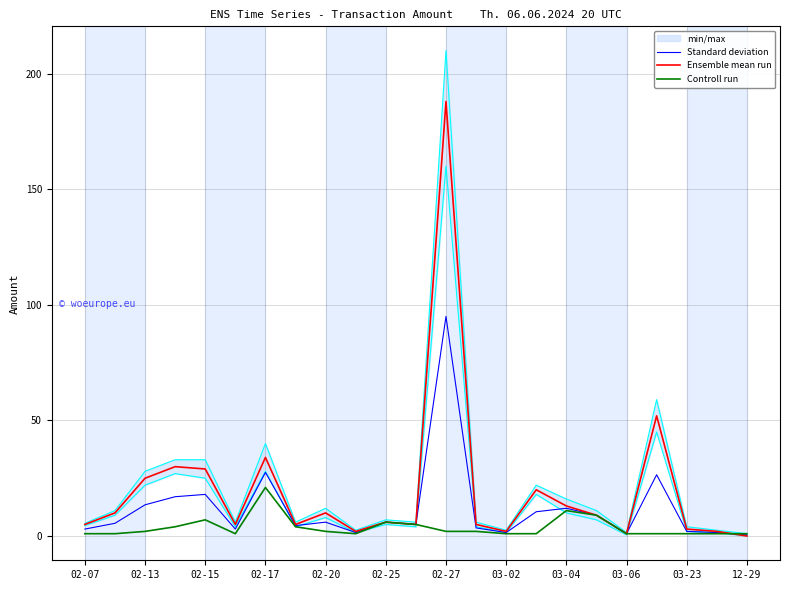

Is it true that Standard deviation equals 6.0 at 02-20?

True